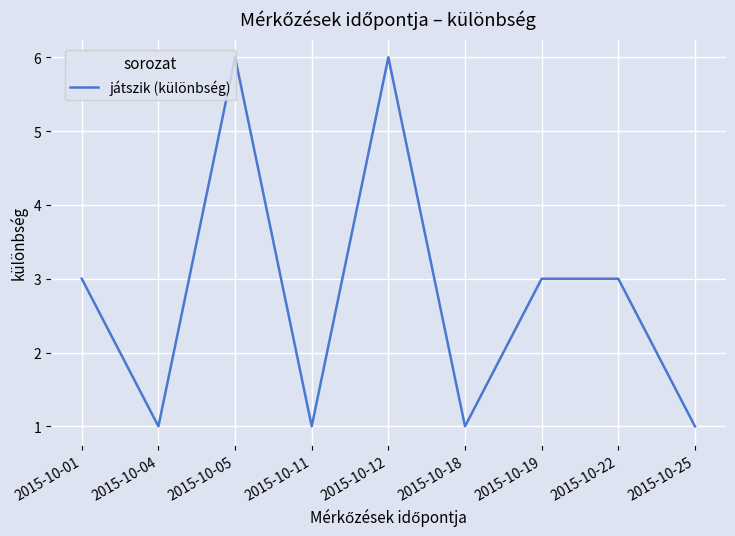

Does the chart have visible grid lines?

Yes